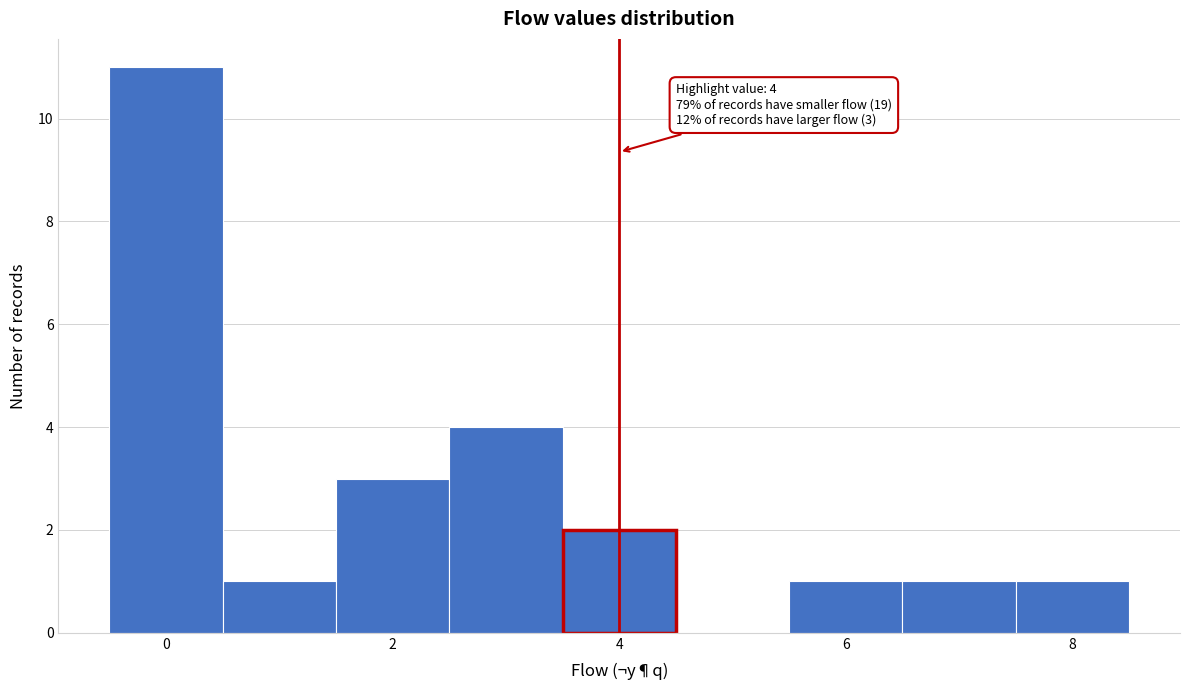

Which range on the x-axis has the tallest bar?

-0.5 to 0.5